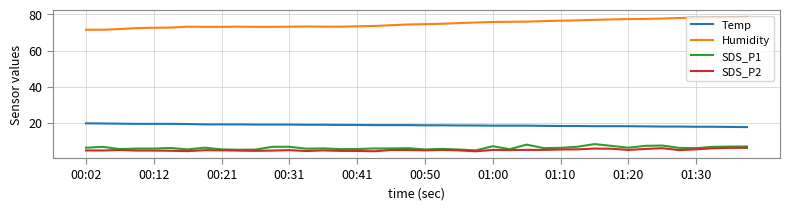

What are all the series names shown in the legend?

Temp, Humidity, SDS_P1, SDS_P2